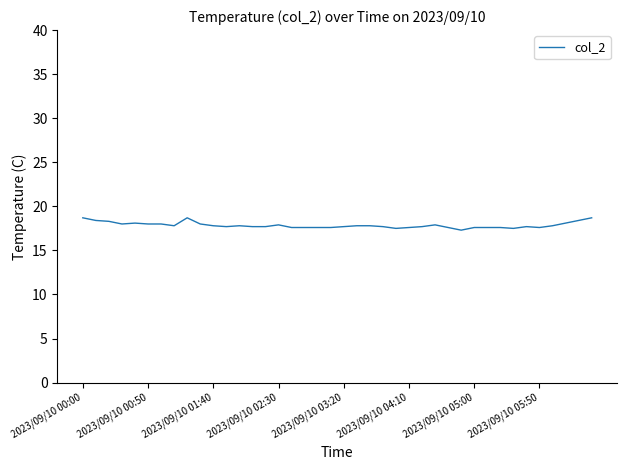

What is the minimum value shown in the chart?

17.3